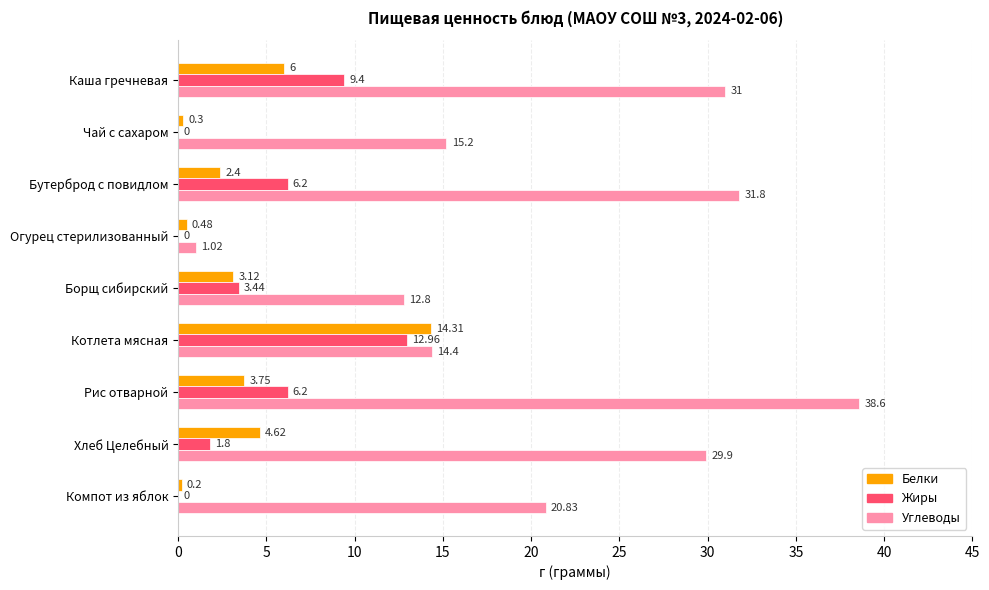

Which category has the highest value across all series?

Рис отварной